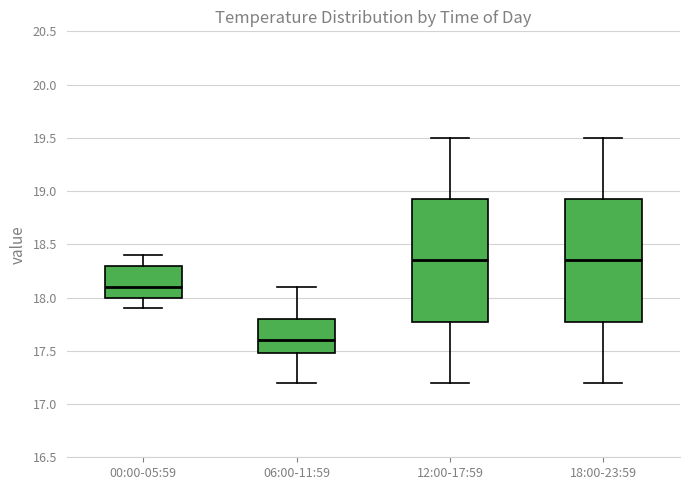

Reading left to right, read every box against the y-axis: the position of its median line, the range the box covers, and the ends of its whiskers. The values are not printed on the chart, so give them approximately, as read against the axis.

00:00-05:59: median 18.10, box 18.00 to 18.30, whiskers 17.90 to 18.40
06:00-11:59: median 17.60, box 17.50 to 17.80, whiskers 17.20 to 18.10
12:00-17:59: median 18.35, box 17.80 to 18.95, whiskers 17.20 to 19.50
18:00-23:59: median 18.35, box 17.80 to 18.95, whiskers 17.20 to 19.50